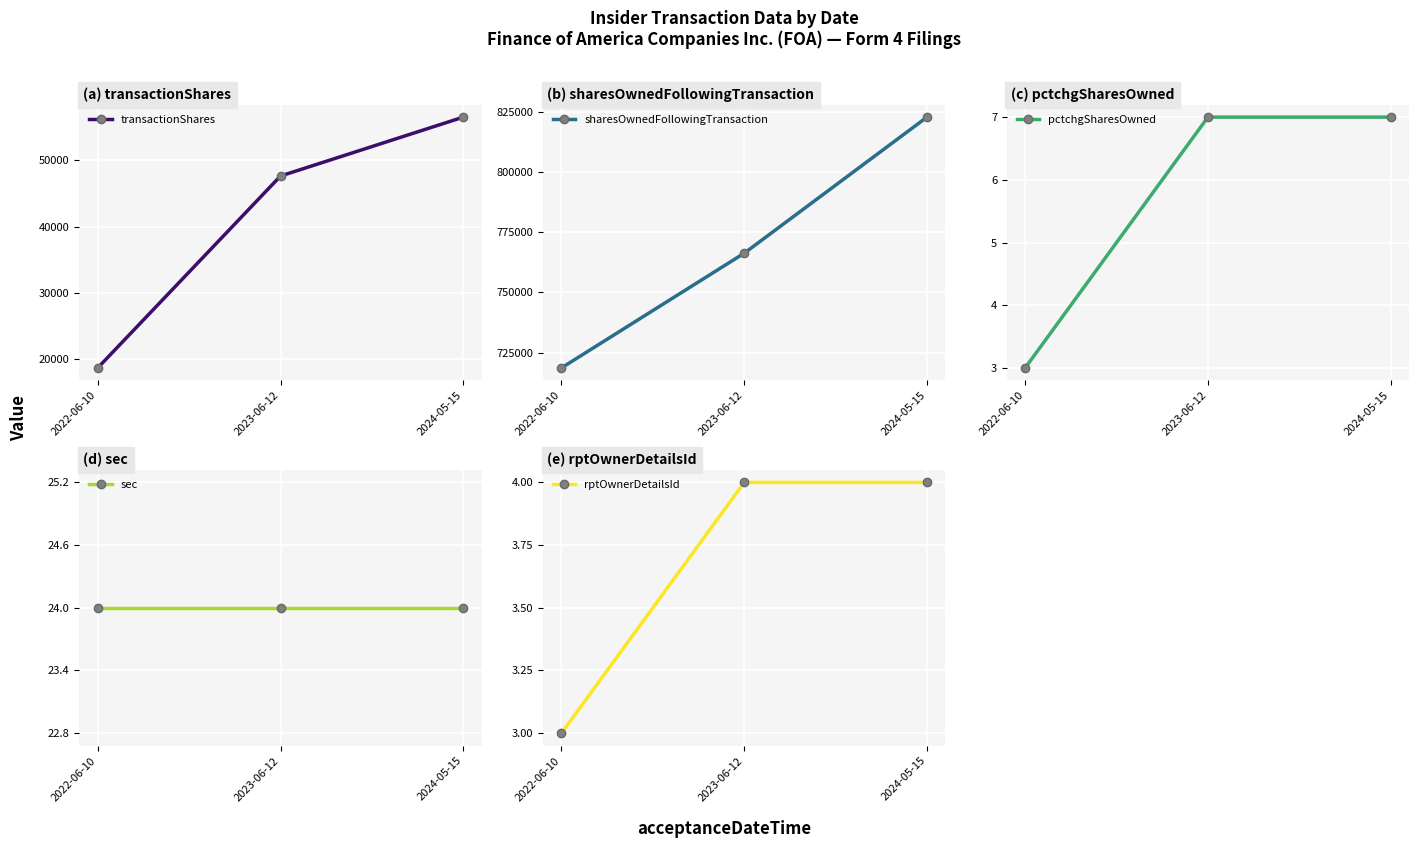

What is the sum of the pctchgSharesOwned values at 2023-06-12 and 2024-05-15?

14